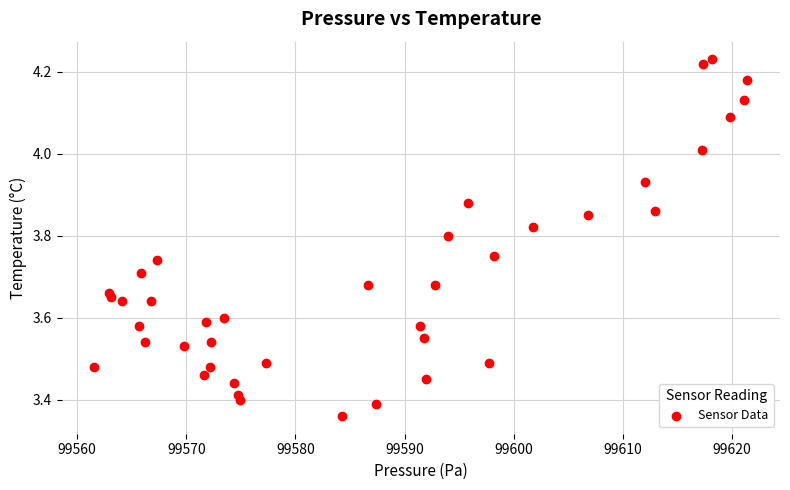

What is the range of Y values (max minus min)?

0.9